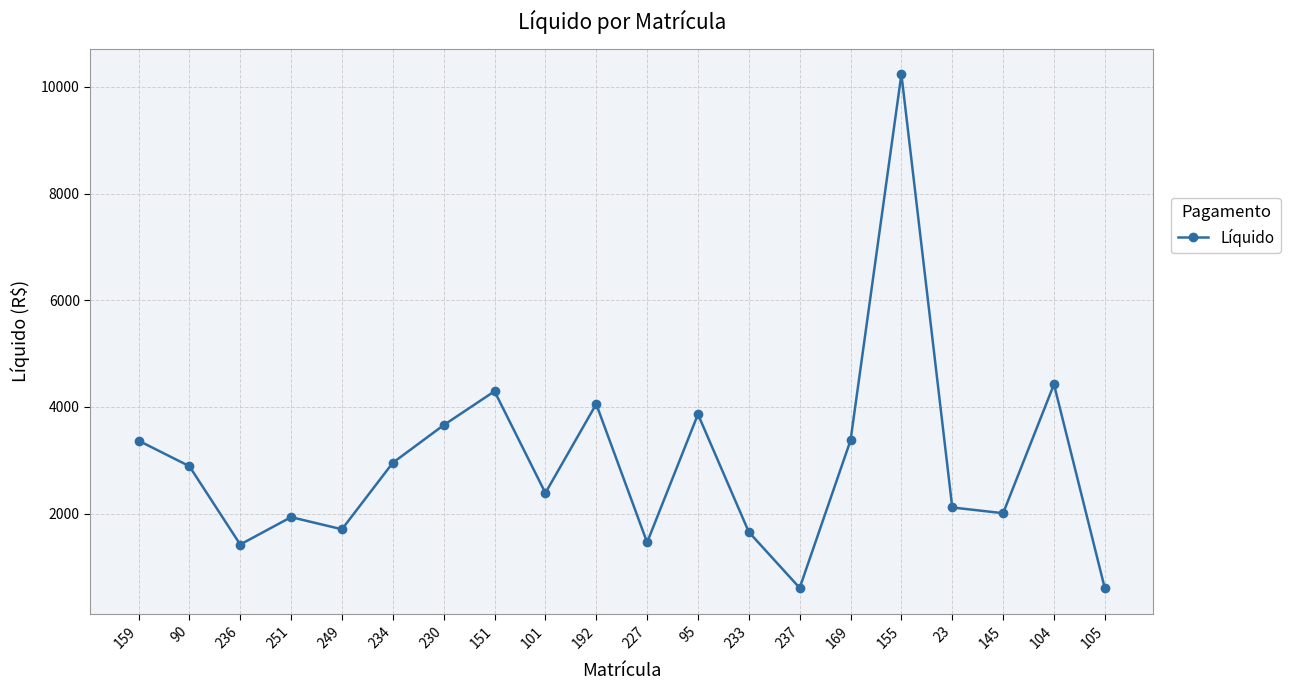

Is it true that the value at 151 is 6540.2?

False